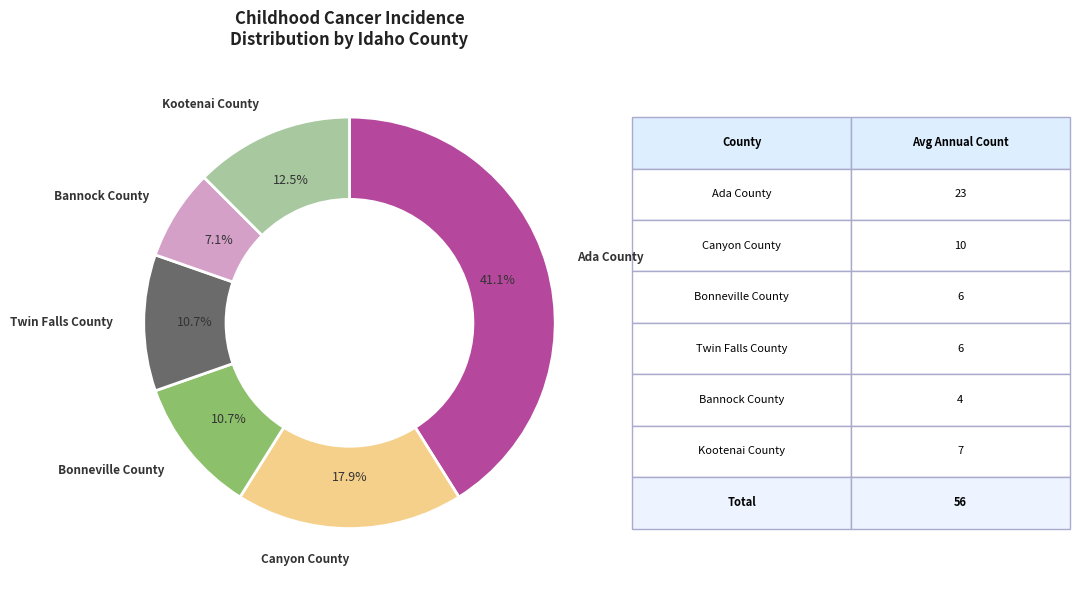

Is Bonneville County the majority of the pie?

No